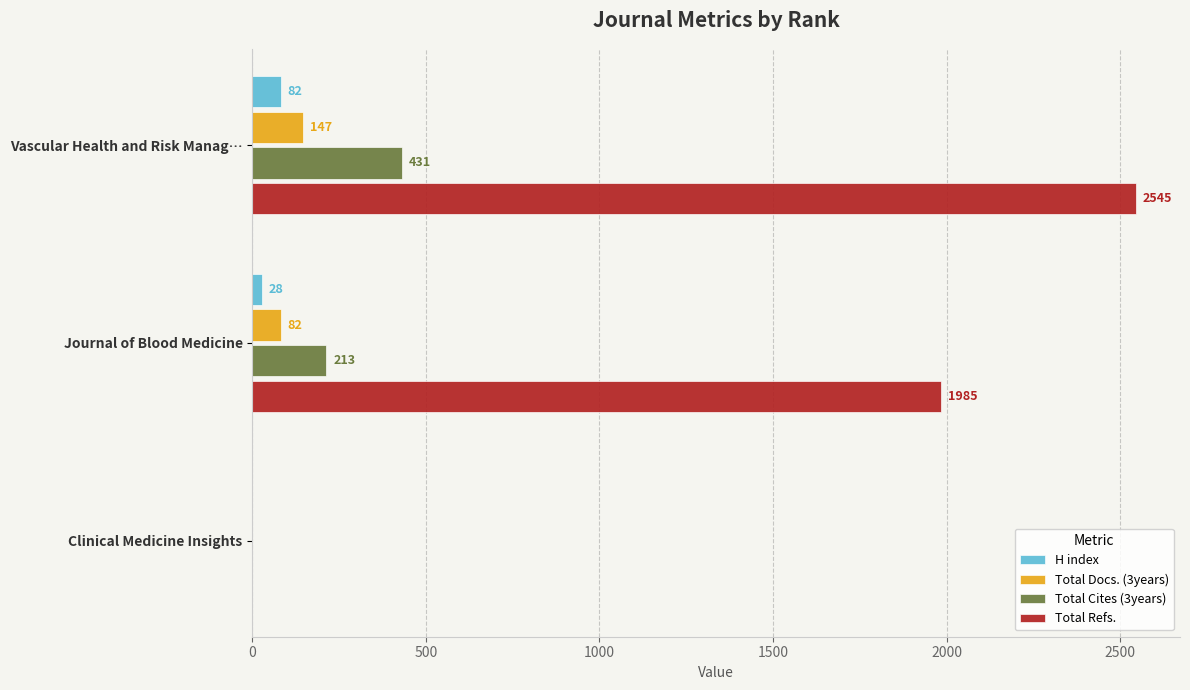

What is the maximum value shown in the chart?

2545